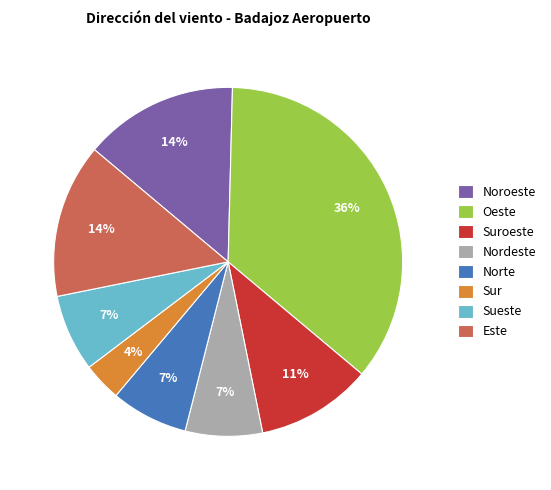

What percentage is the Sueste slice, to the nearest percent?

7%